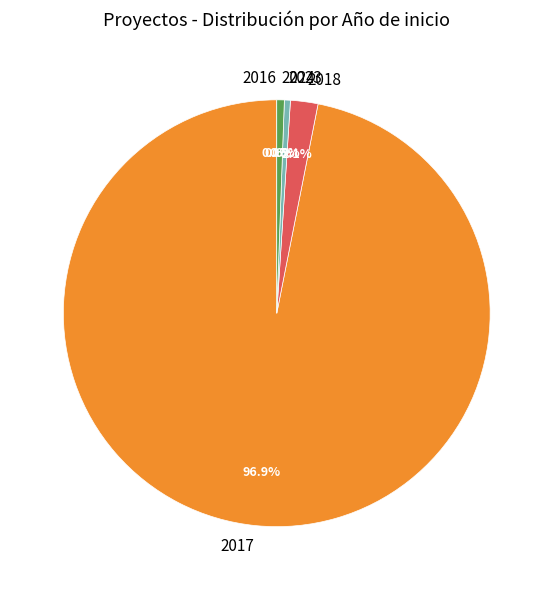

What percentage is NOT represented by 2018?

97.9%